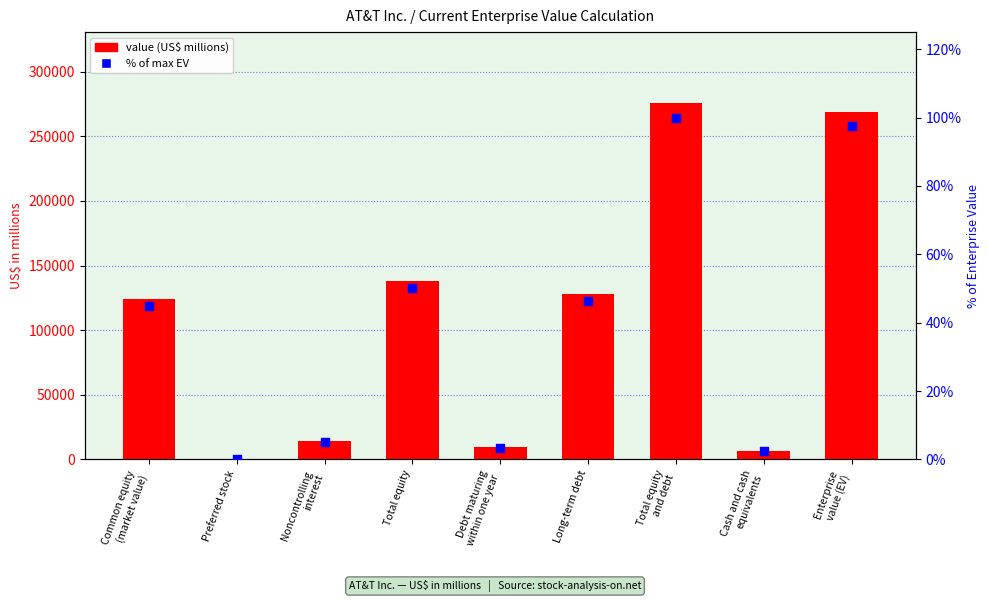

What is the total value across all series at Total equity
and debt?

275620.0